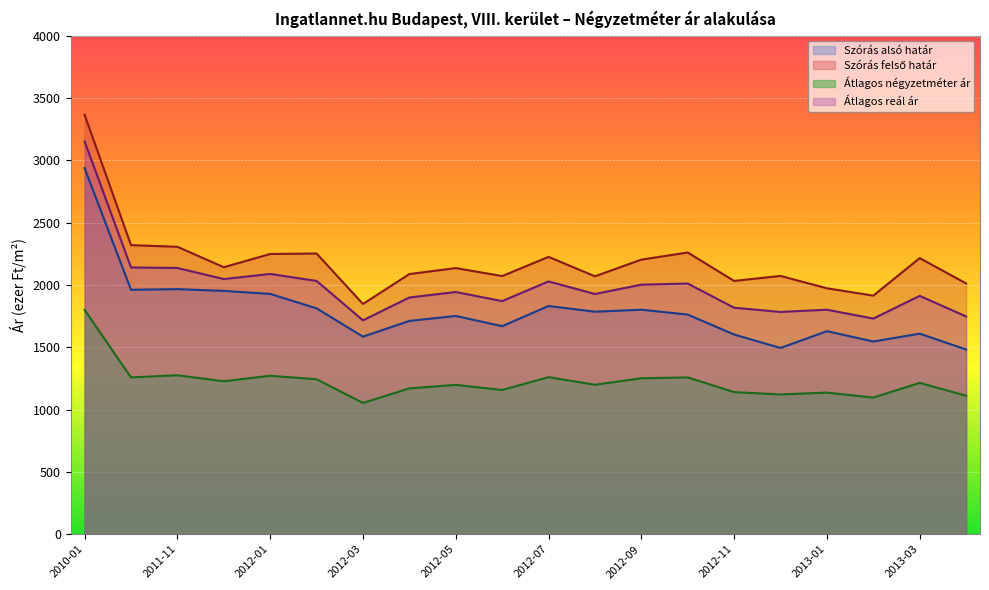

At which category does the chart reach its minimum across all series?

2012-03